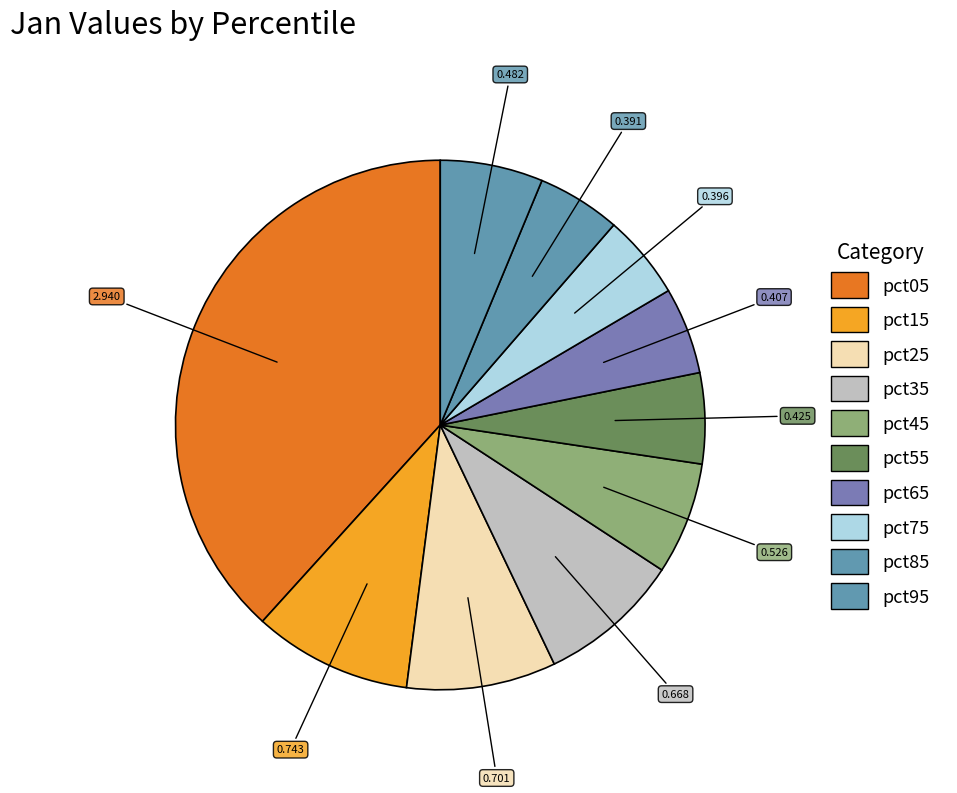

True or false: pct85 accounts for 1% of the total.

False